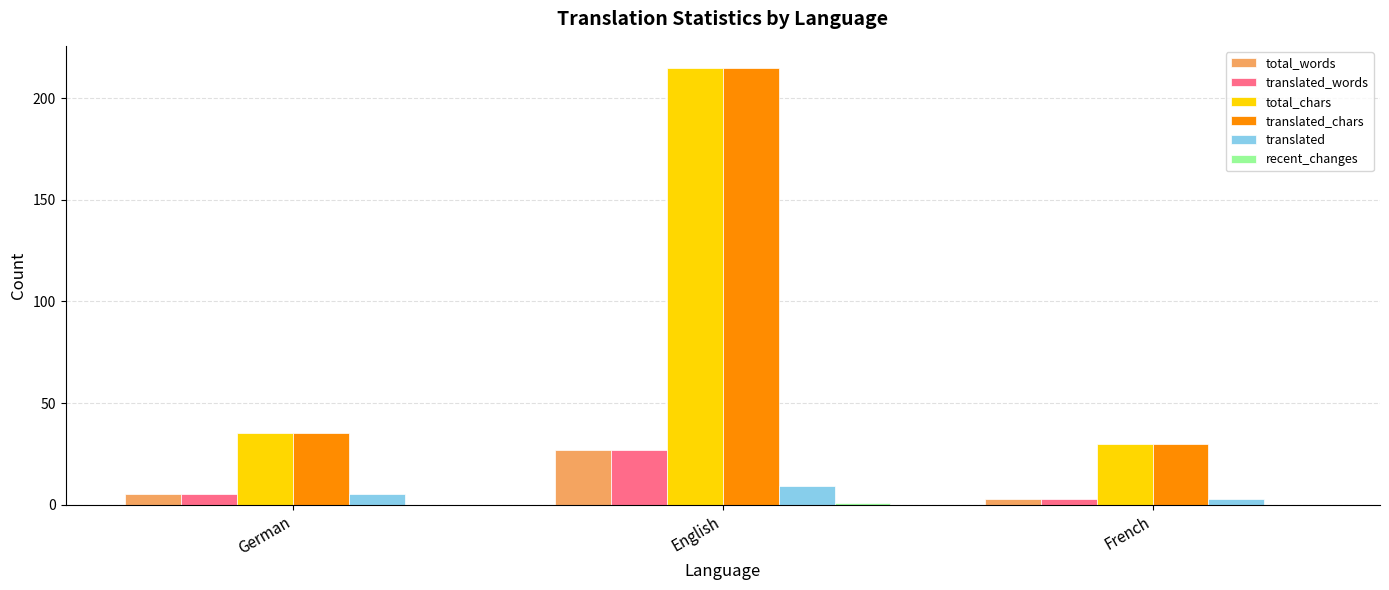

What is the total value across all series at German?

85